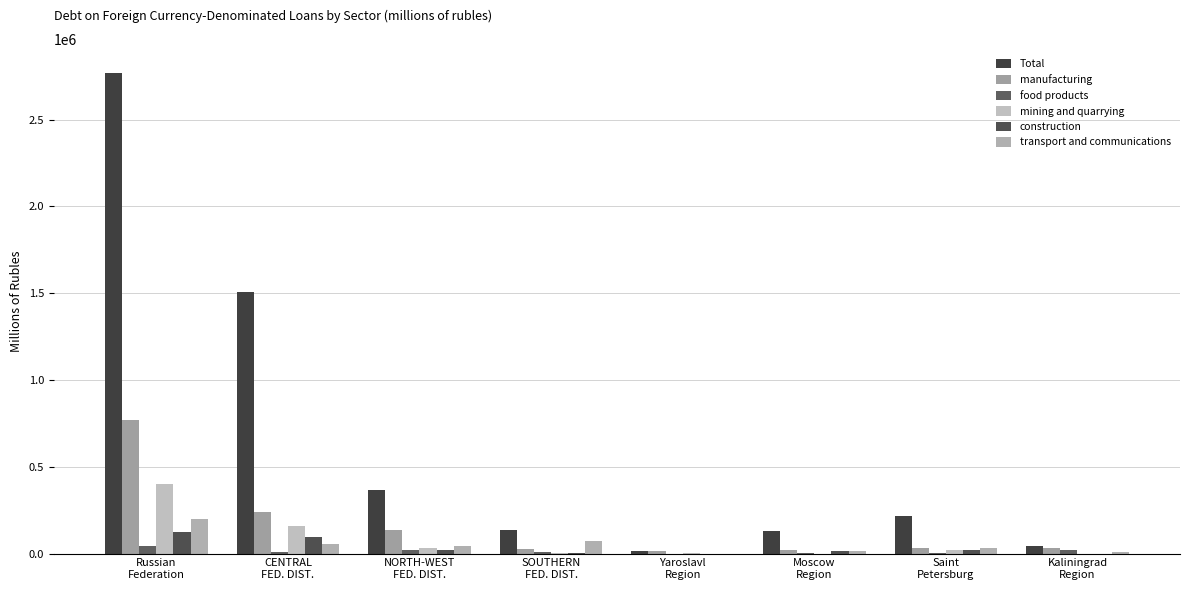

What is the total value across all series at Moscow
Region?

181637